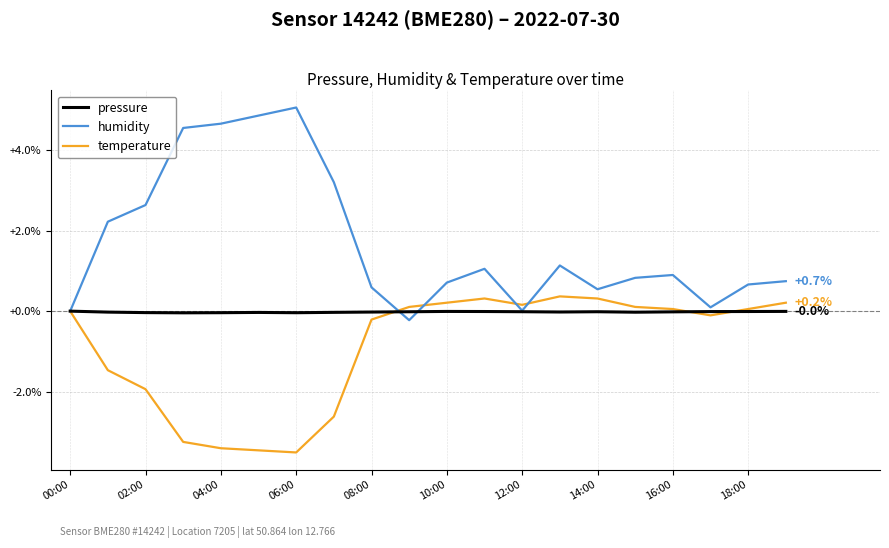

Which series has the largest total across all categories?

humidity